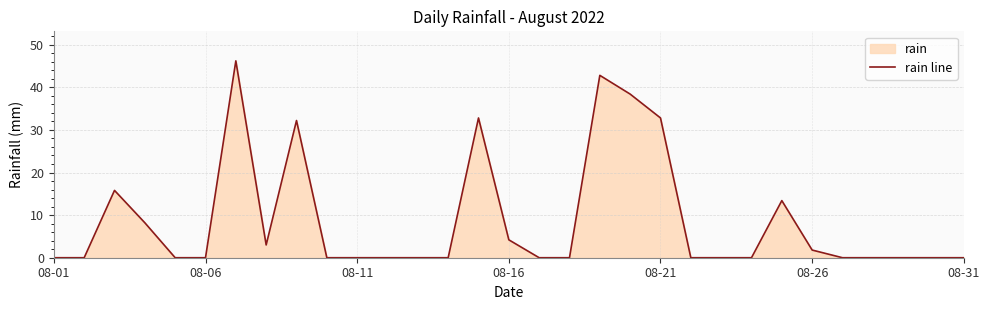

What is the greatest value displayed?

46.2